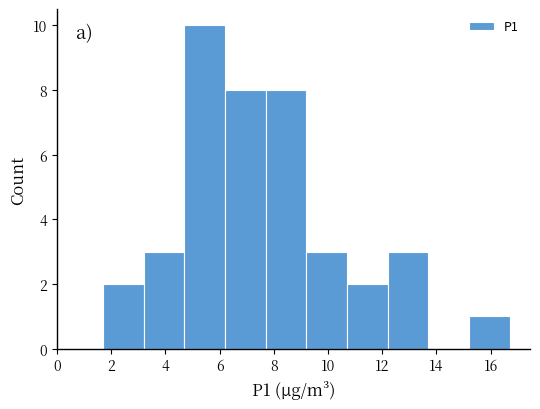

Reading left to right, list every bar in this chart as the range it spans on the x-axis followed by its height. Neither the bar edges nor the heights are printed on the chart, so give them approximately, as read against the axes.

1.7 to 3.2: 2
3.2 to 4.7: 3
4.7 to 6.2: 10
6.2 to 7.7: 8
7.7 to 9.2: 8
9.2 to 10.7: 3
10.7 to 12.2: 2
12.2 to 13.7: 3
13.7 to 15.2: 0
15.2 to 16.7: 1